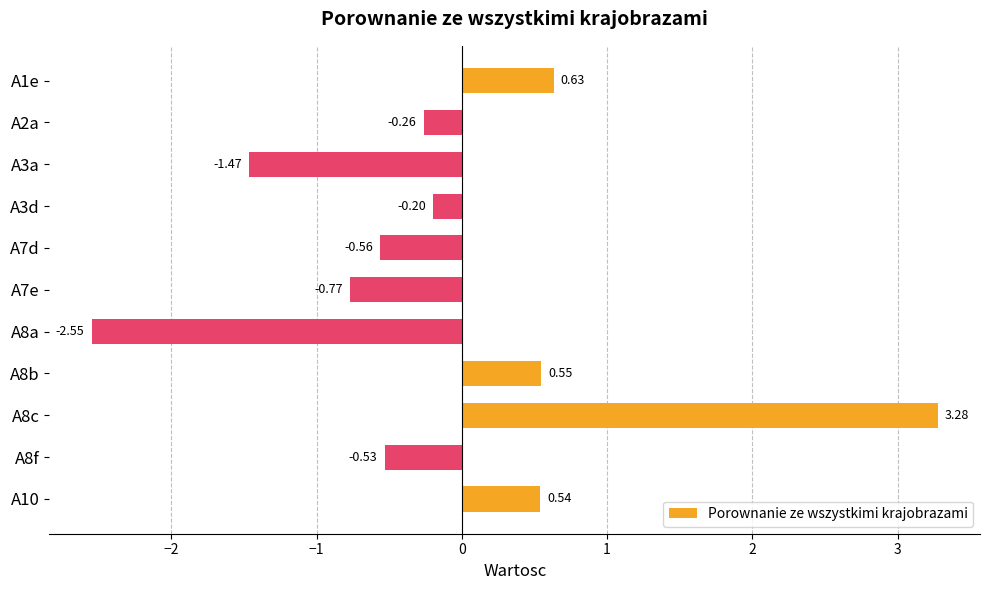

Rank the categories by value from highest to lowest.

A8c, A1e, A8b, A10, A3d, A2a, A8f, A7d, A7e, A3a, A8a